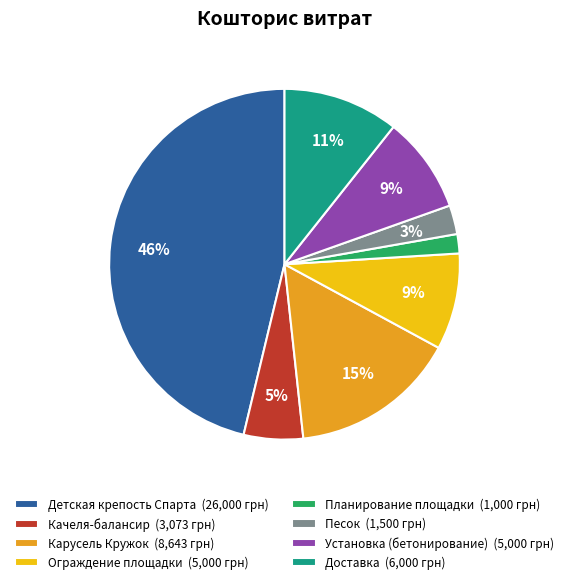

True or false: Доставка (6,000 грн) accounts for 11% of the total.

True